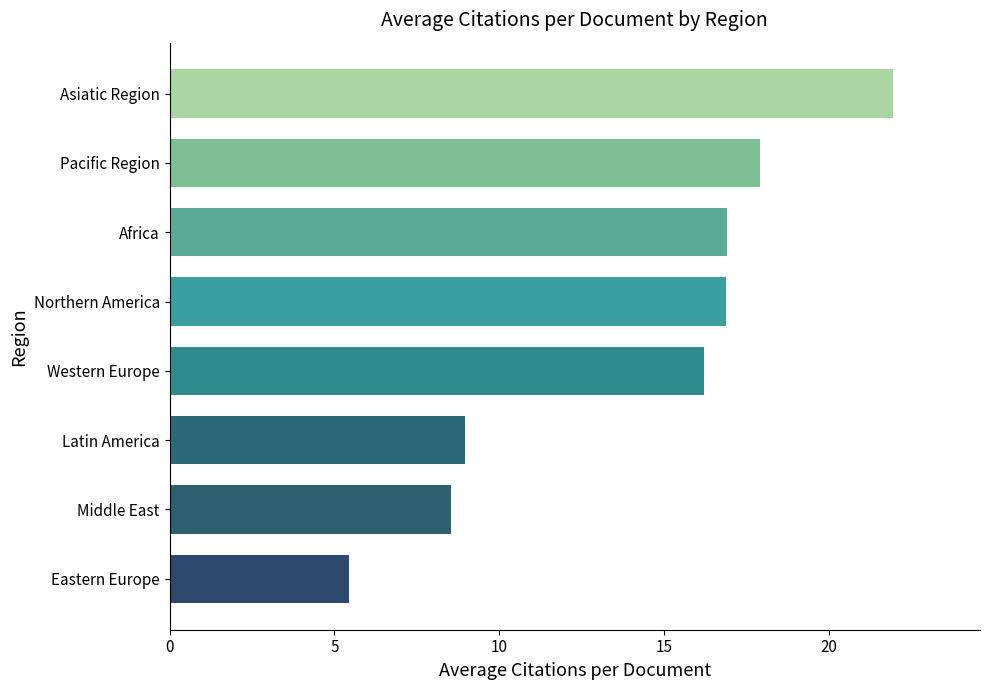

The chart shows a value of 10.8 at Africa. True or false?

False